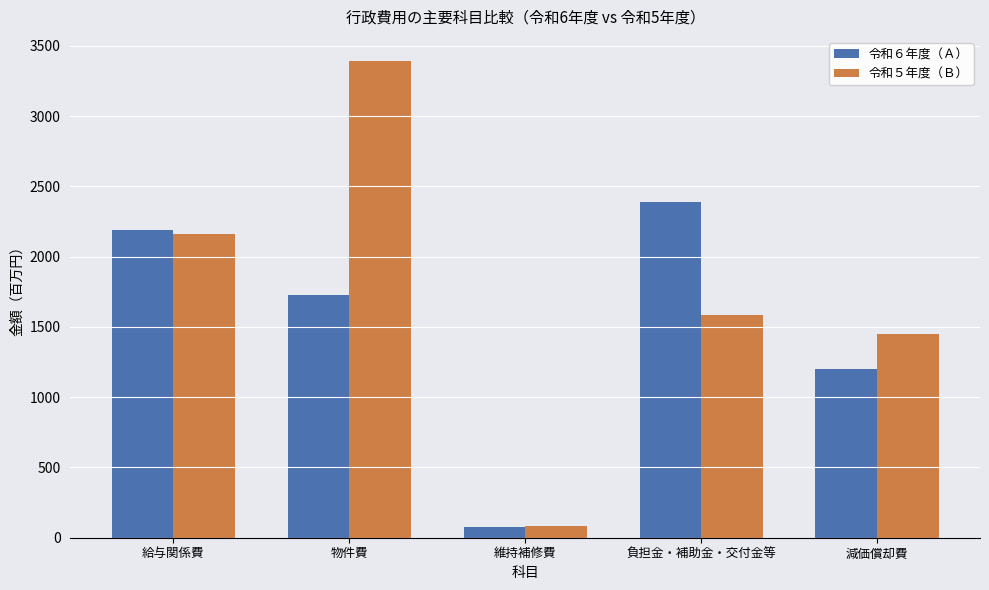

What is the label of the 1st bar from the left?

給与関係費